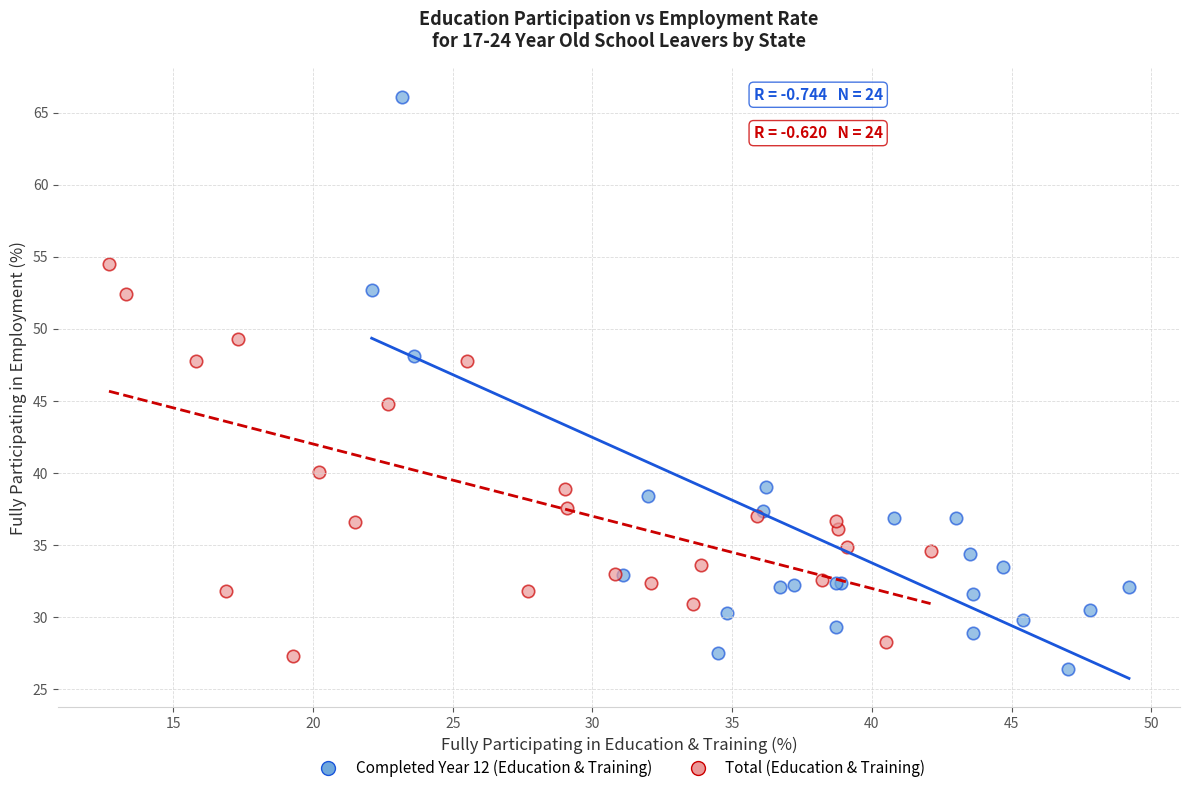

Which series has the largest Y range (max minus min)?

Completed Year 12 (Education & Training)